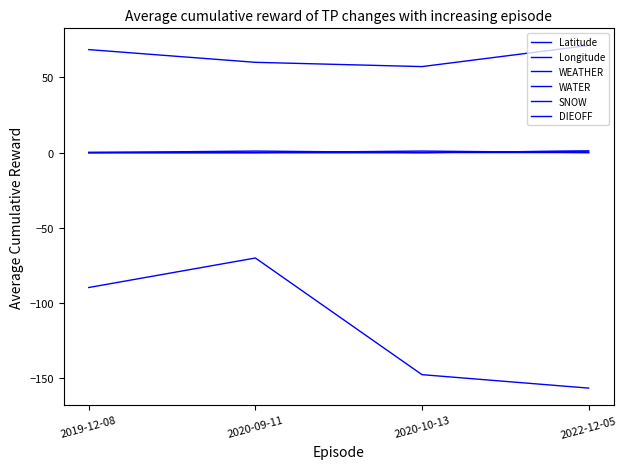

Reading left to right, what are all the values shown in this chart?

Latitude: 68.5	60.1	57.2	71.3
Longitude: -89.8	-70.2	-147.8	-156.8
WEATHER: 0.0	0.0	0.0	1.0
WATER: 0.0	1.0	0.0	0.0
SNOW: 0.0	0.0	0.0	1.0
DIEOFF: 0.0	0.0	1.0	0.0